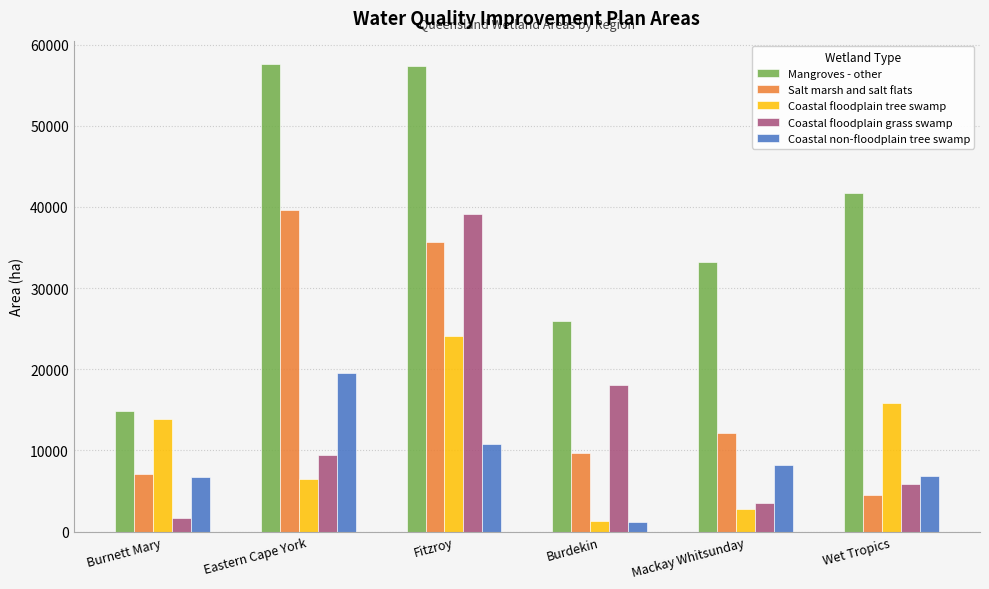

What is the maximum value shown in the chart?

57604